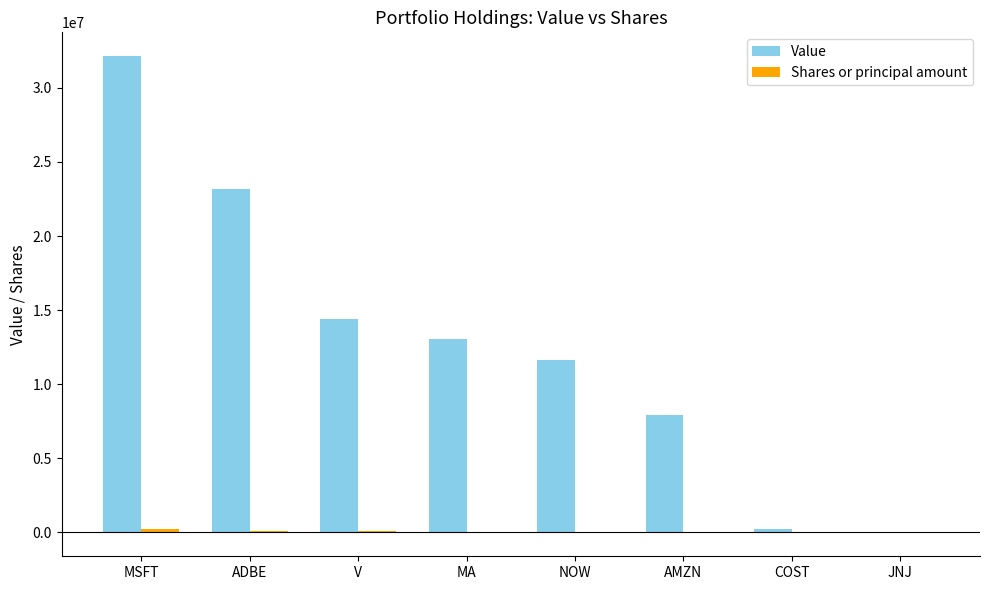

What is the greatest value displayed?

32143000